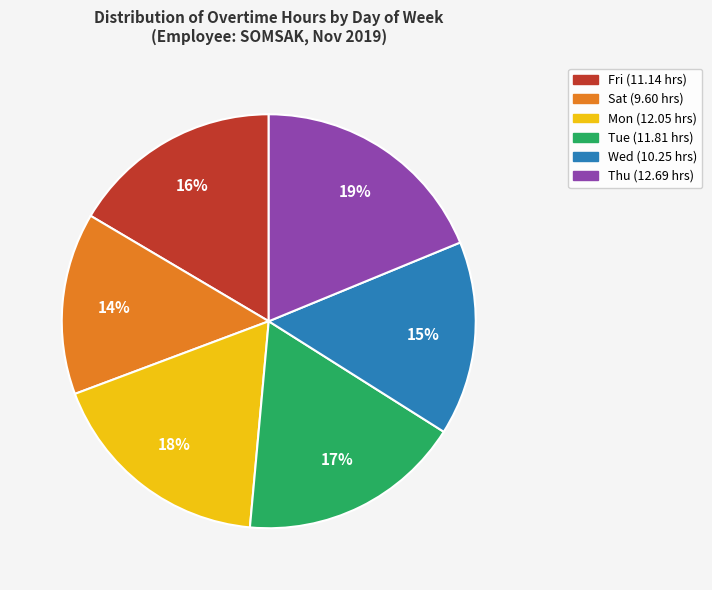

Does Mon account for over 50% of the chart?

No